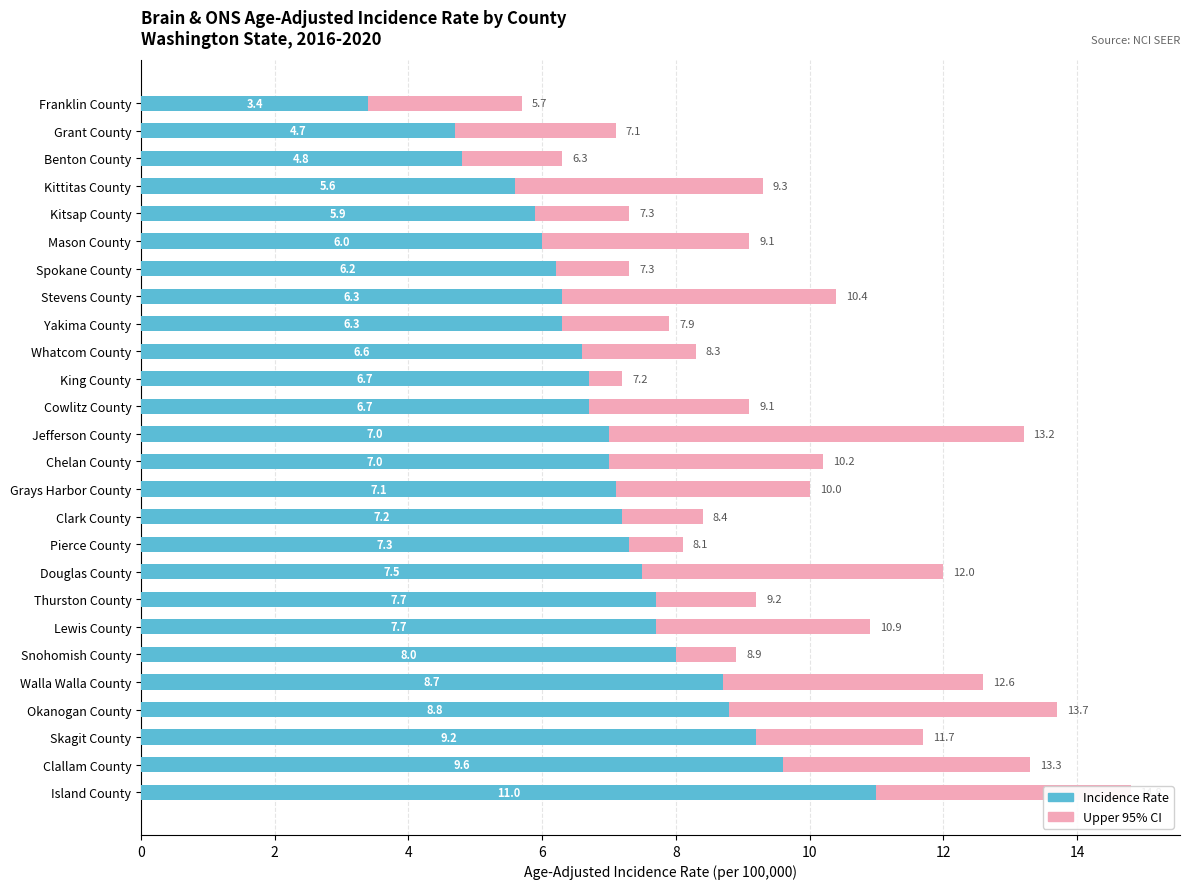

What are all the series names shown in the legend?

Incidence Rate, Upper 95% CI